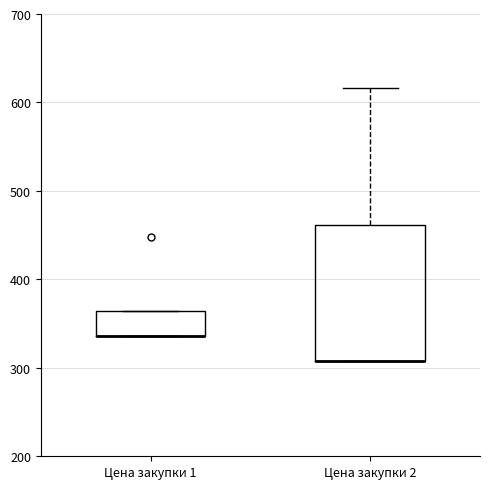

Comparing the boxes themselves (not the whiskers), which one is the tallest?

Цена закупки 2